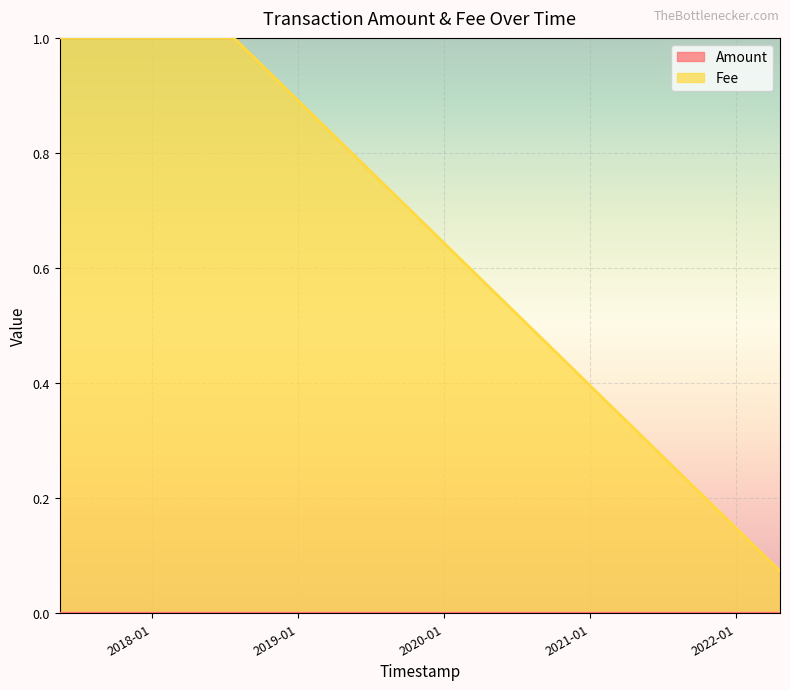

Count the number of data series in this chart.

2